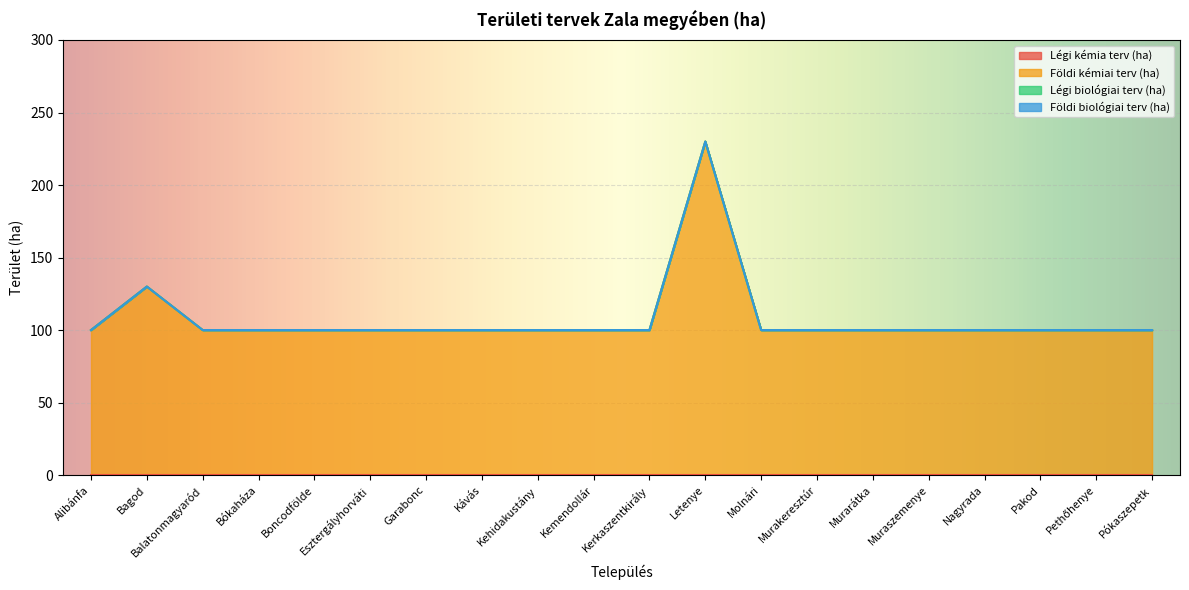

Does the chart display data point markers on the line(s)?

No